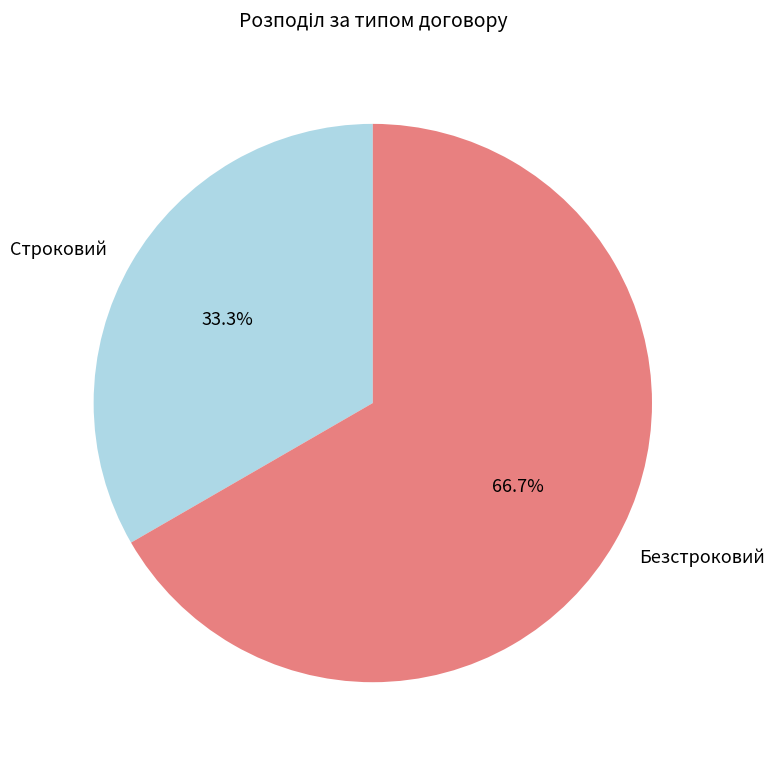

Which slice is the smallest?

Строковий